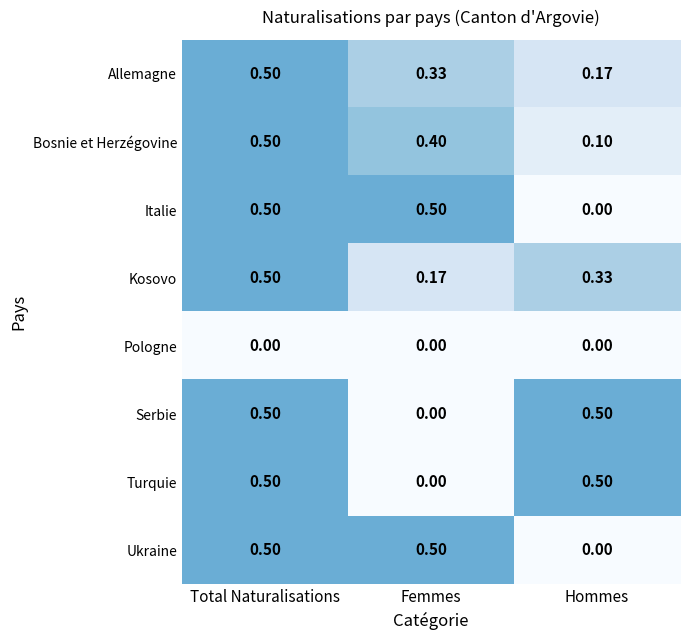

At which label is Turquie closest to 0?

Femmes